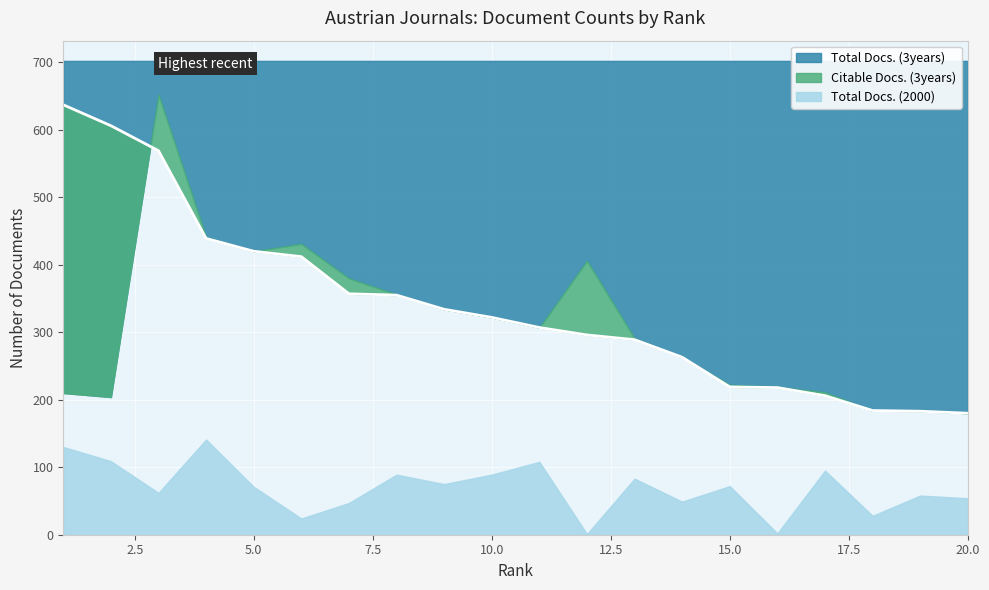

How many data points in Total Docs. (2000) are above 72?

9